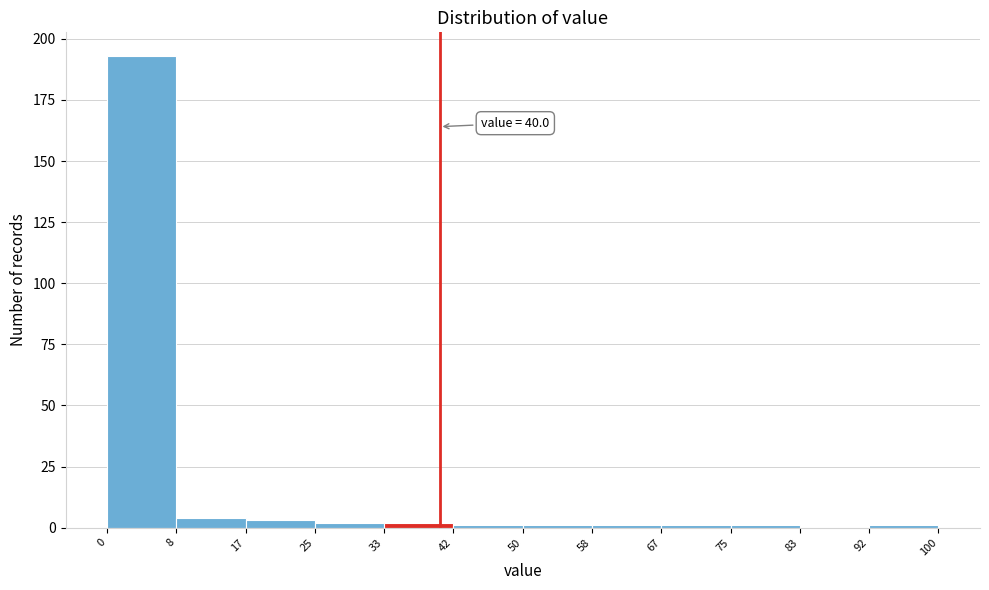

Which range on the x-axis has the tallest bar?

0 to 8